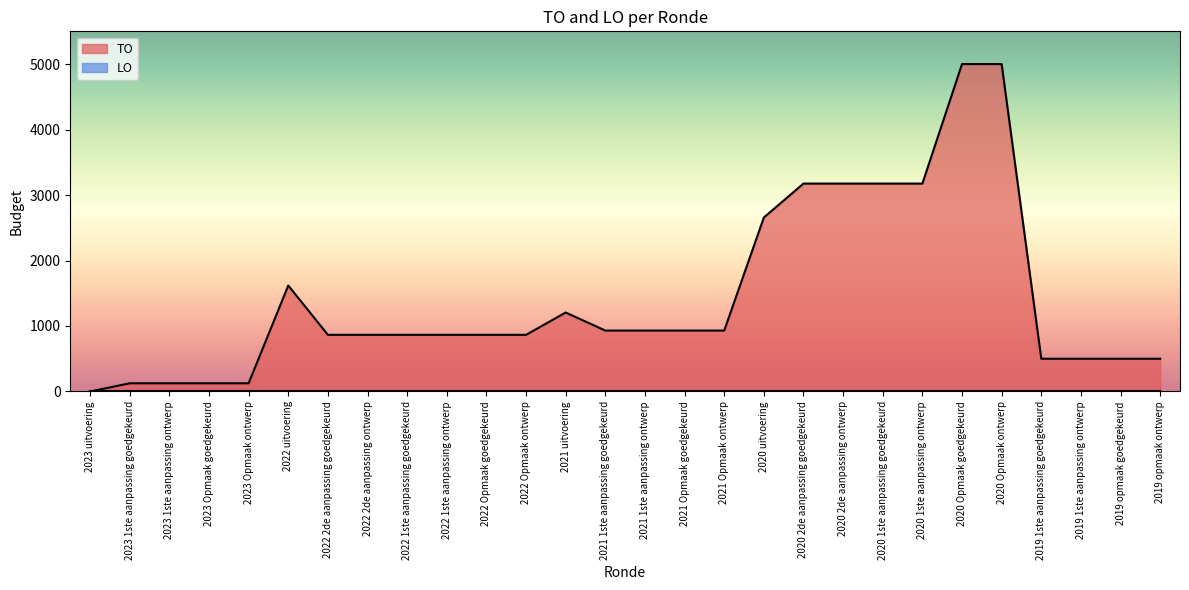

List the labels in order of value, largest first.

2020 Opmaak goedgekeurd, 2020 Opmaak ontwerp, 2020 2de aanpassing goedgekeurd, 2020 2de aanpassing ontwerp, 2020 1ste aanpassing goedgekeurd, 2020 1ste aanpassing ontwerp, 2020 uitvoering, 2022 uitvoering, 2021 uitvoering, 2021 1ste aanpassing goedgekeurd, 2021 1ste aanpassing ontwerp, 2021 Opmaak goedgekeurd, 2021 Opmaak ontwerp, 2022 2de aanpassing goedgekeurd, 2022 2de aanpassing ontwerp, 2022 1ste aanpassing goedgekeurd, 2022 1ste aanpassing ontwerp, 2022 Opmaak goedgekeurd, 2022 Opmaak ontwerp, 2019 1ste aanpassing goedgekeurd, 2019 1ste aanpassing ontwerp, 2019 opmaak goedgekeurd, 2019 opmaak ontwerp, 2023 1ste aanpassing goedgekeurd, 2023 1ste aanpassing ontwerp, 2023 Opmaak goedgekeurd, 2023 Opmaak ontwerp, 2023 uitvoering